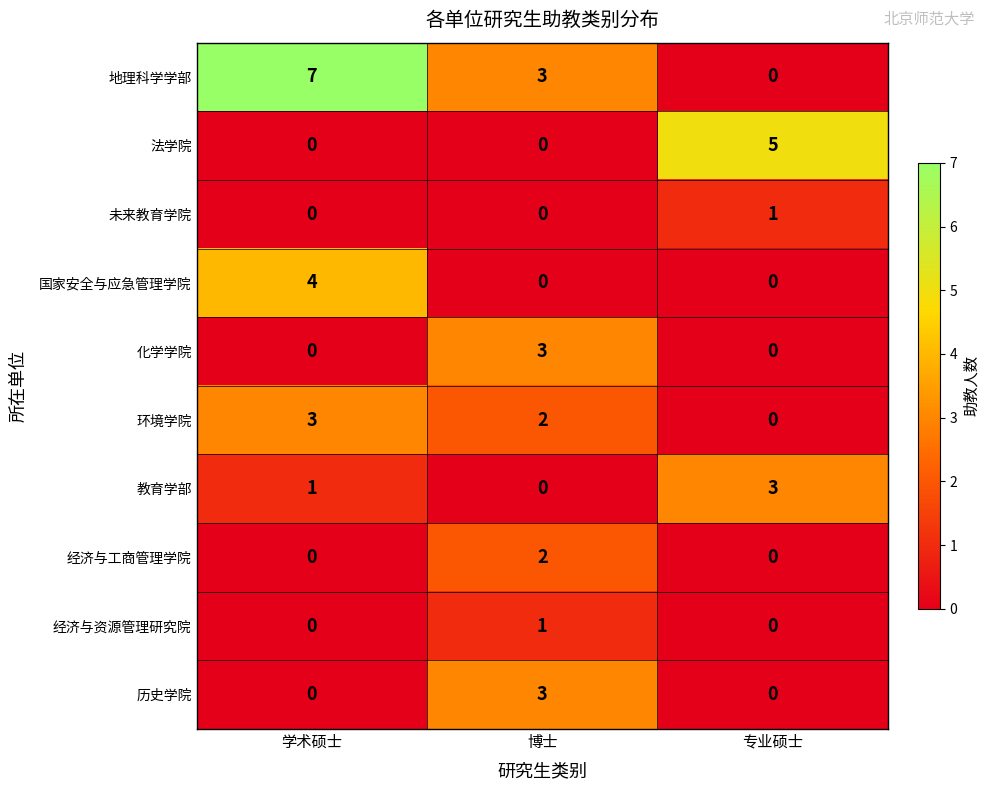

Count the number of categories in the chart.

3